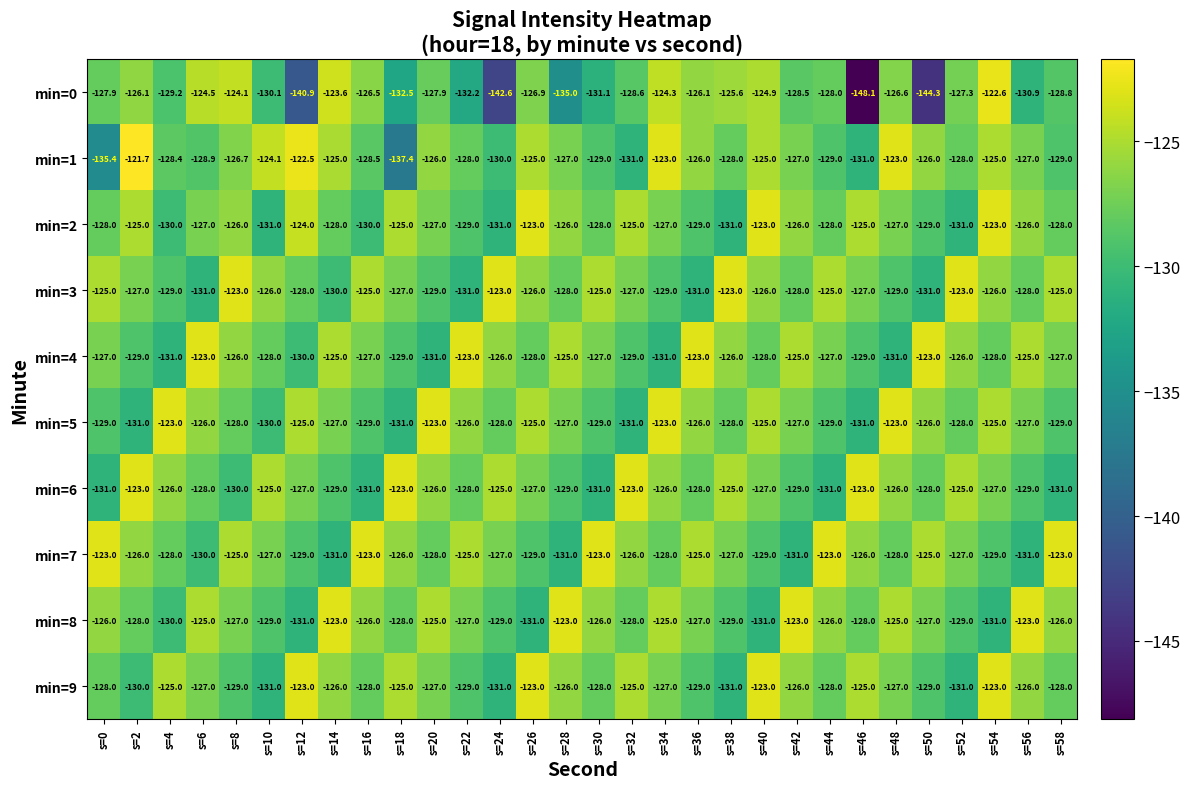

What is the difference between the min=5 values at s=36 and s=18?

5.0